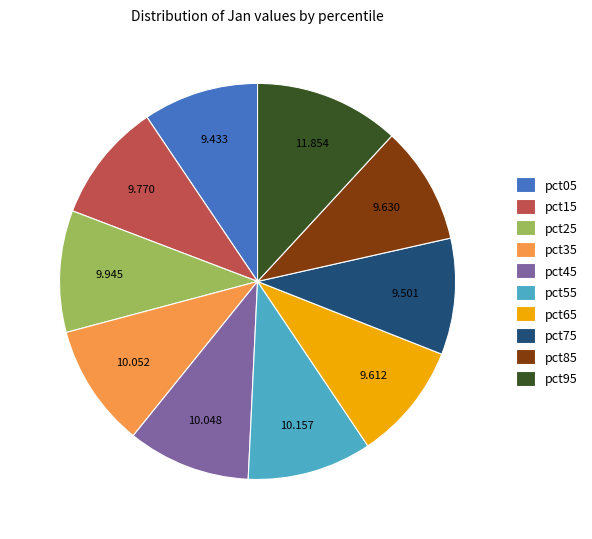

Is there a majority slice in this chart?

No